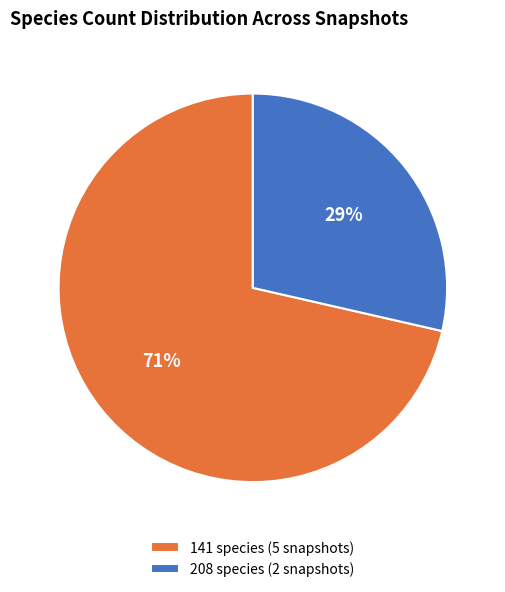

To the nearest percent, what is the average slice percentage?

50%